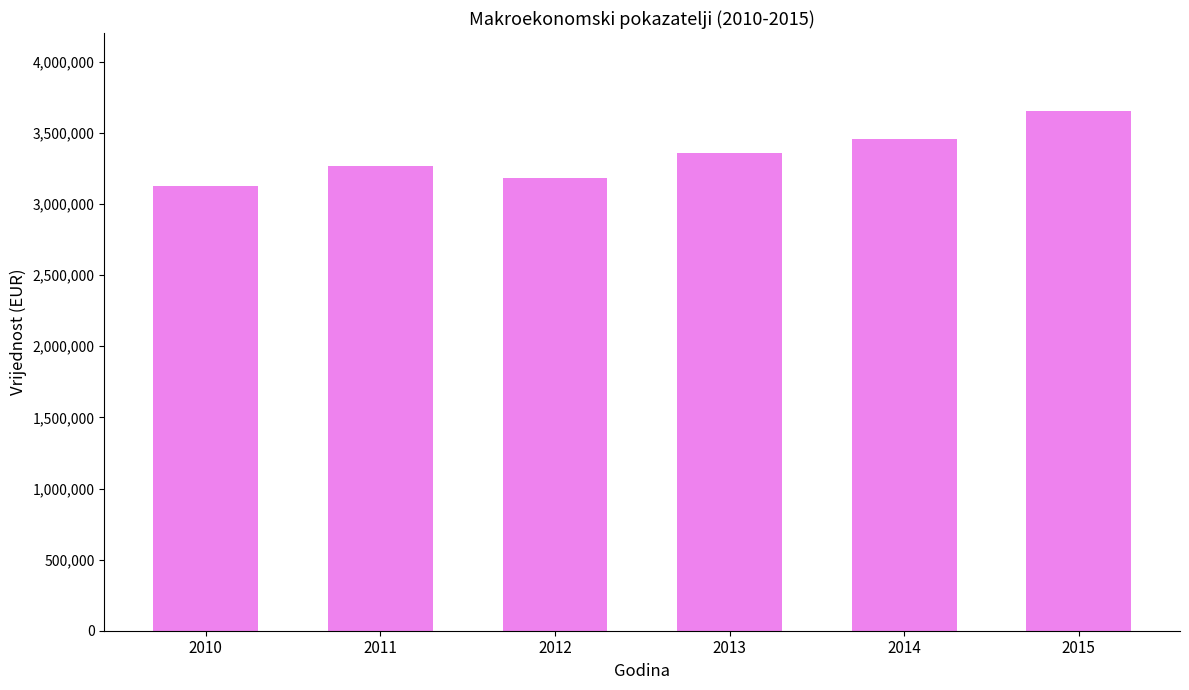

Is it true that the value at 2010 is 3125090?

True